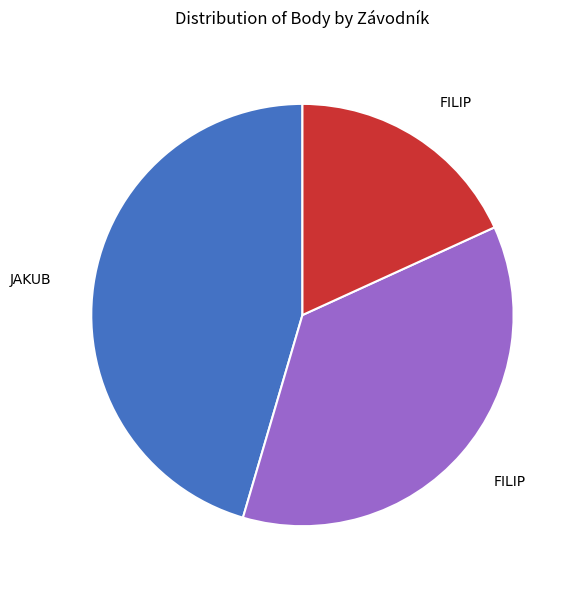

Does any single category account for the majority?

No